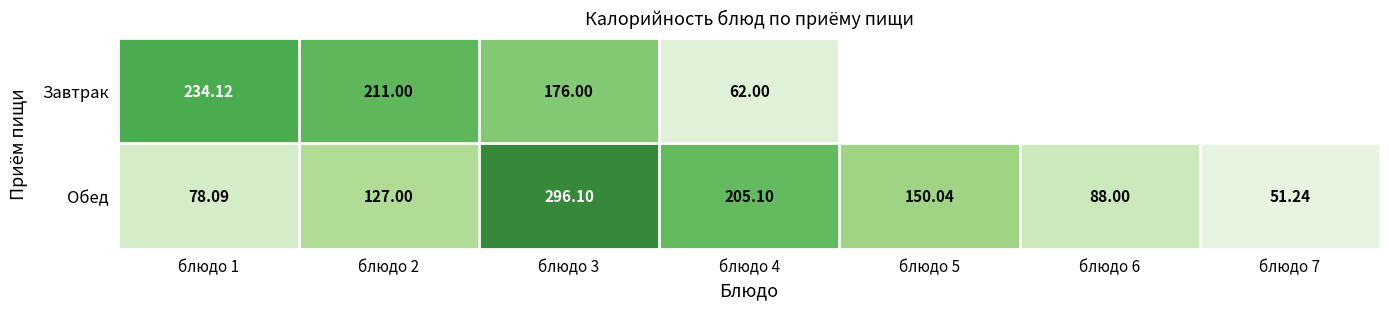

Count the number of categories in the chart.

7